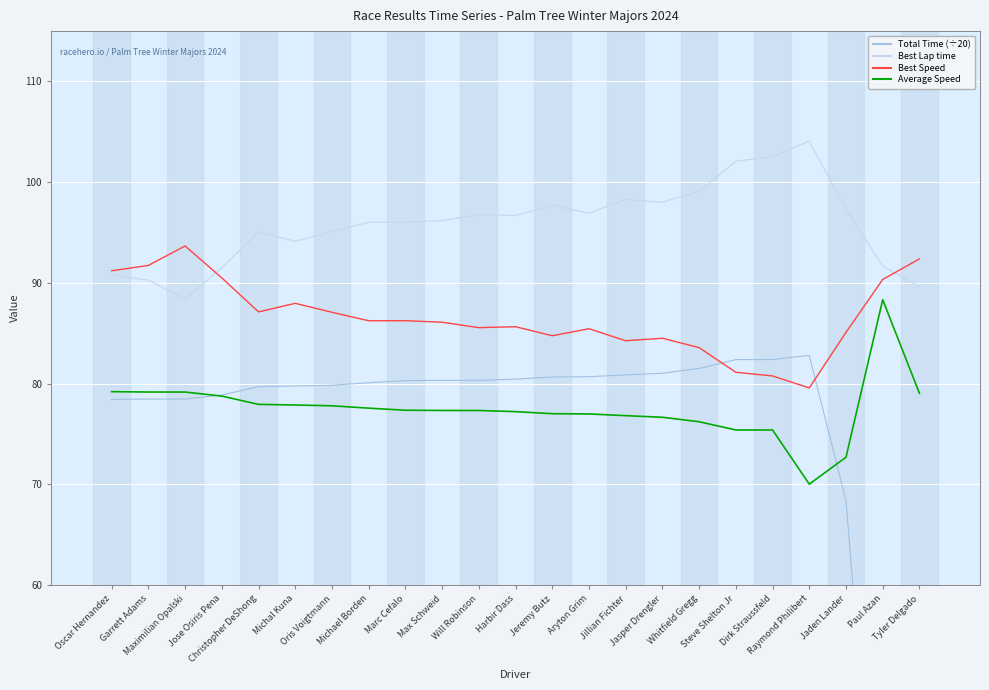

What is the sum of the Best Lap time values at Oscar Hernandez and Tyler Delgado?

180.4